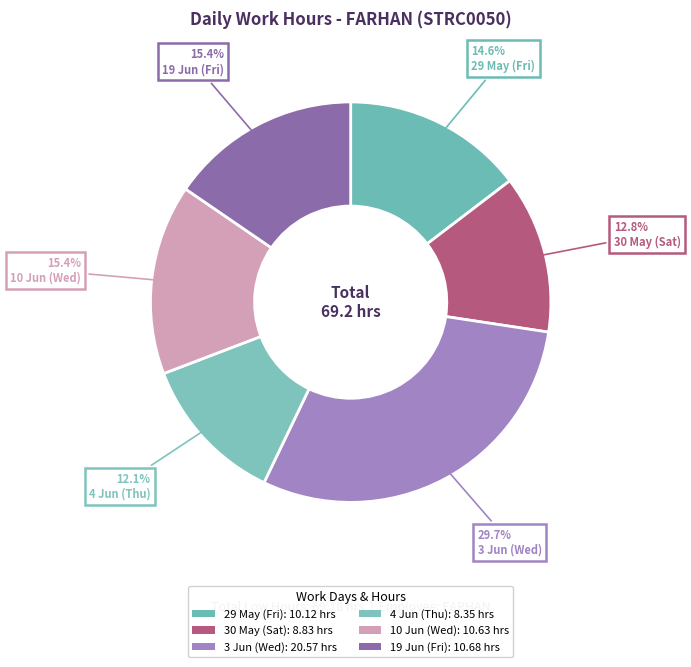

The 30 May (Sat) slice represents 7% of the pie. True or false?

False